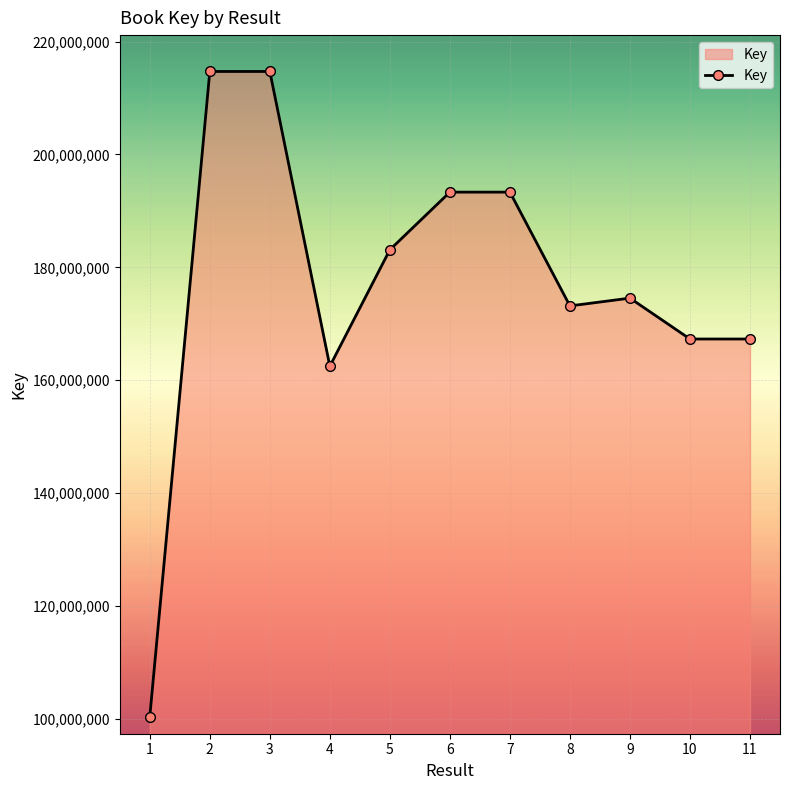

What is the value of the 8th point from the left?

173167769